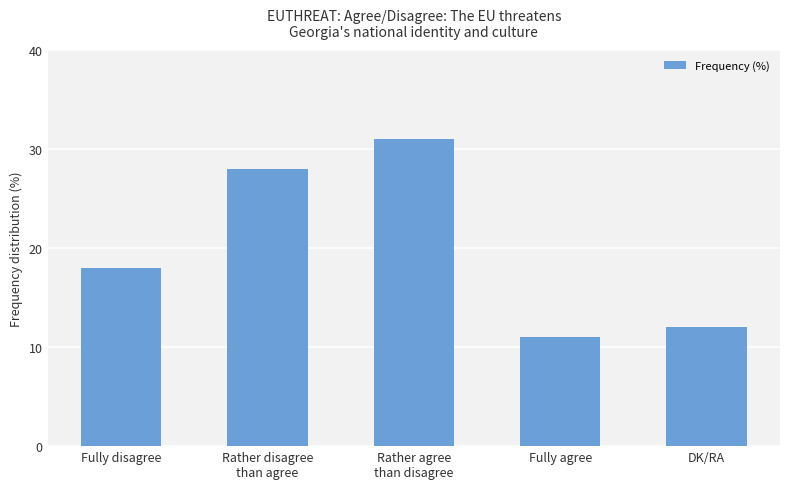

What value does the data have at Rather agree
than disagree?

31